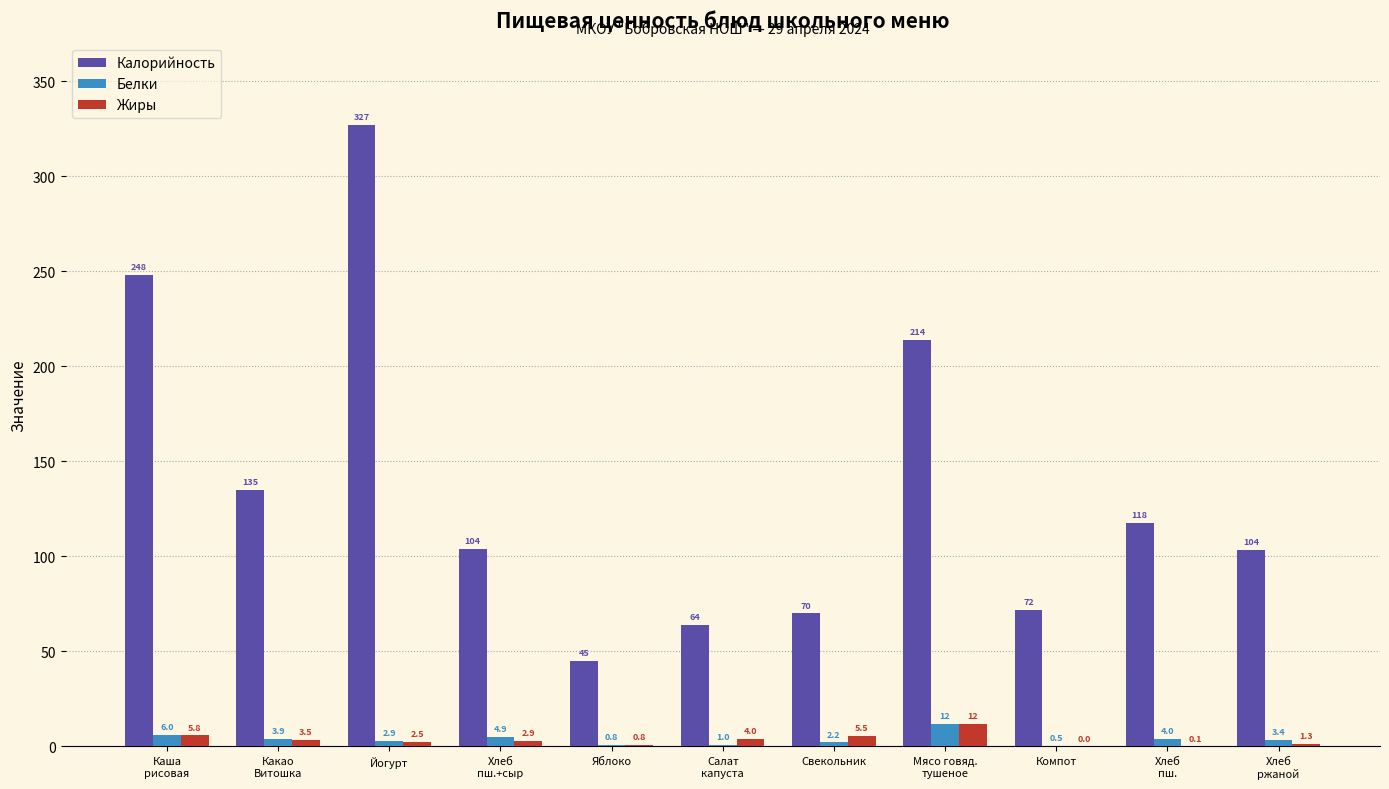

What value does the Жиры series have at Какао
Витошка?

3.5